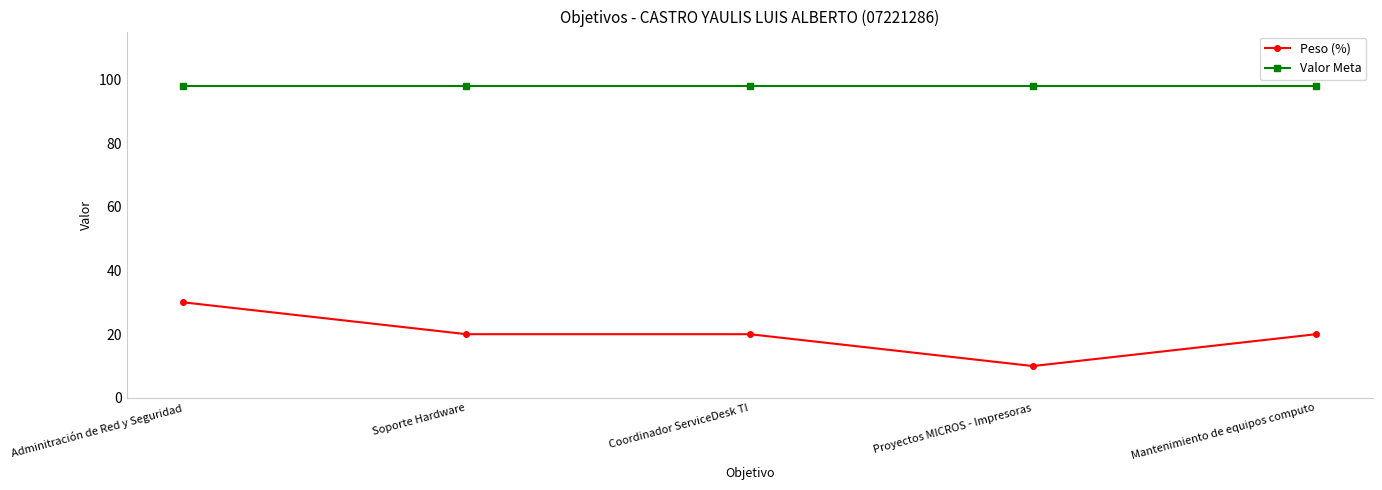

What are all the series names shown in the legend?

Peso (%), Valor Meta